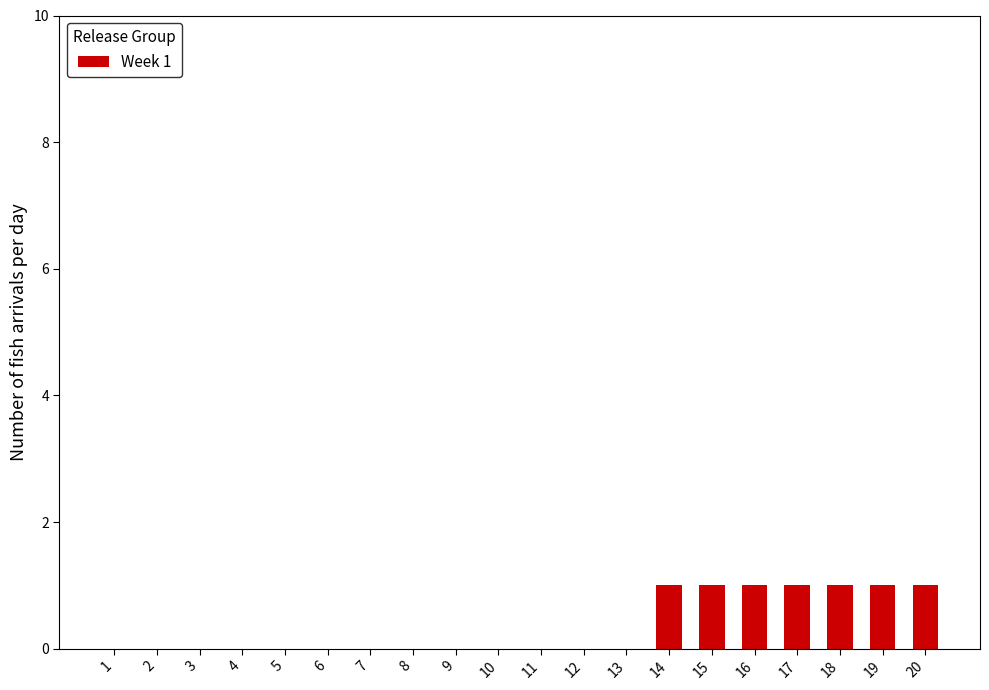

What is the change in value from 10 to 17?

+1